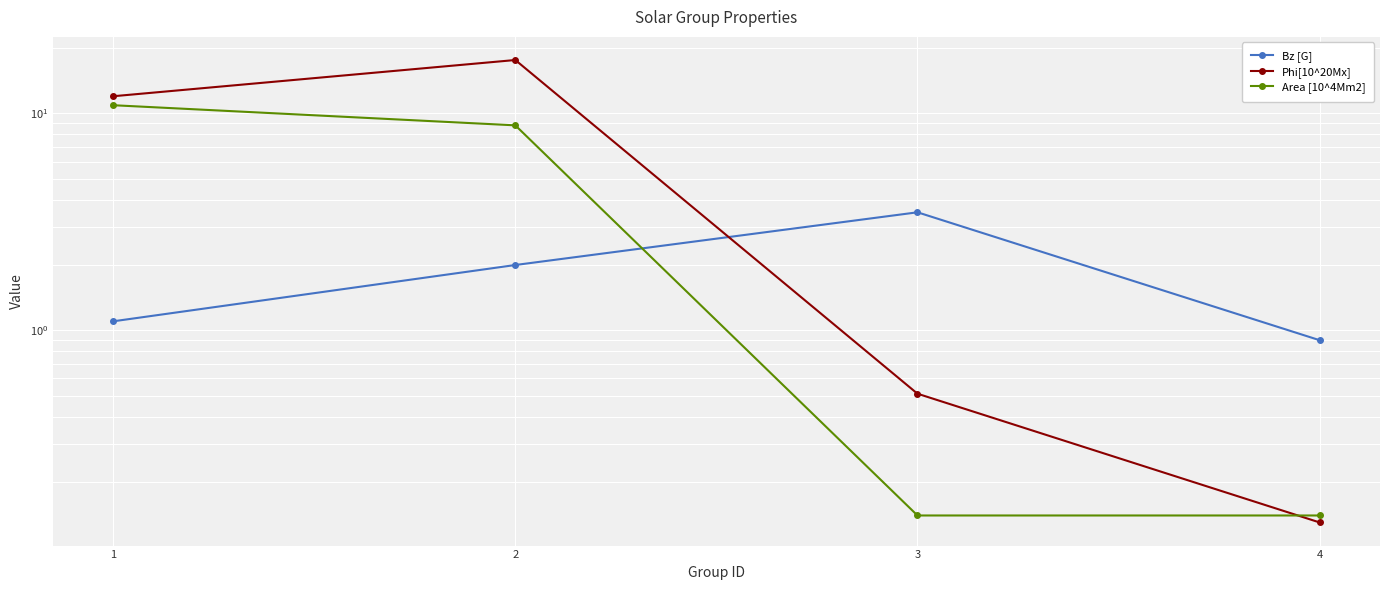

At how many categories does at least one series exceed 5?

2